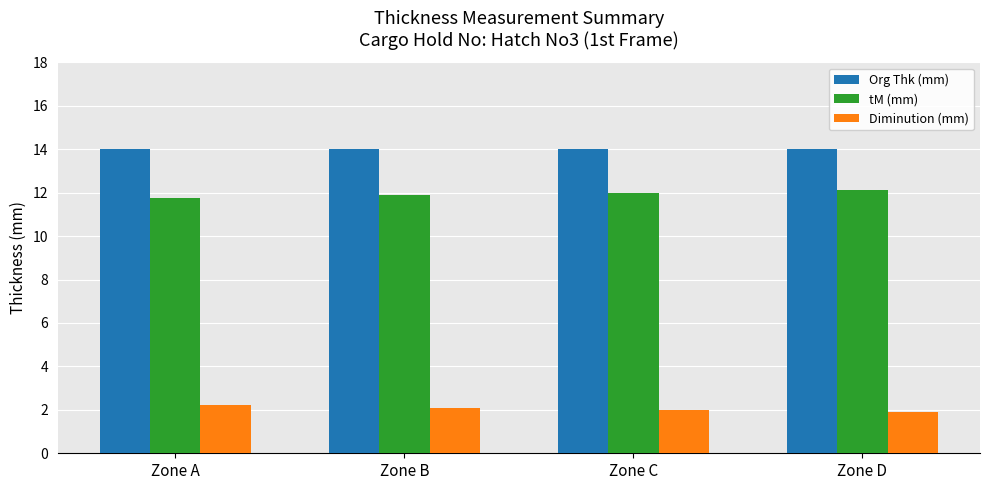

List the series in order of their peak value, highest first.

Org Thk (mm), tM (mm), Diminution (mm)